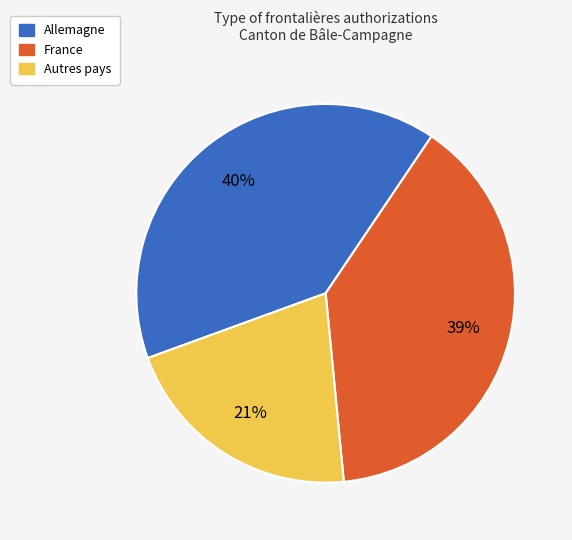

How many slices are in this pie chart?

3